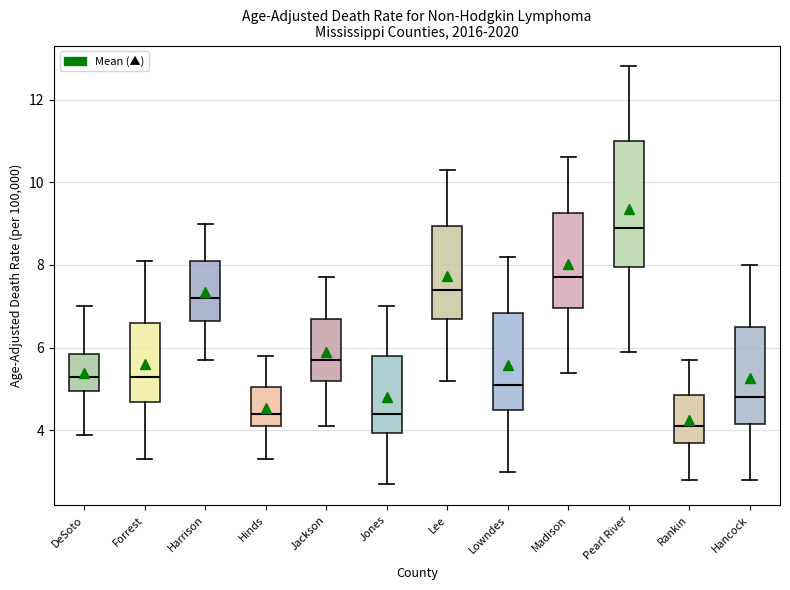

Reading left to right, read every box against the y-axis: the position of its median line, the range the box covers, and the ends of its whiskers. The values are not printed on the chart, so give them approximately, as read against the axis.

DeSoto: median 5.4, box 5.0 to 5.8, whiskers 4.0 to 7.0
Forrest: median 5.4, box 4.8 to 6.6, whiskers 3.4 to 8.2
Harrison: median 7.2, box 6.6 to 8.2, whiskers 5.8 to 9.0
Hinds: median 4.4, box 4.2 to 5.0, whiskers 3.4 to 5.8
Jackson: median 5.8, box 5.2 to 6.8, whiskers 4.2 to 7.8
Jones: median 4.4, box 4.0 to 5.8, whiskers 2.8 to 7.0
Lee: median 7.4, box 6.8 to 9.0, whiskers 5.2 to 10.4
Lowndes: median 5.2, box 4.6 to 6.8, whiskers 3.0 to 8.2
Madison: median 7.8, box 7.0 to 9.2, whiskers 5.4 to 10.6
Pearl River: median 9.0, box 8.0 to 11.0, whiskers 6.0 to 12.8
Rankin: median 4.2, box 3.8 to 4.8, whiskers 2.8 to 5.8
Hancock: median 4.8, box 4.2 to 6.6, whiskers 2.8 to 8.0